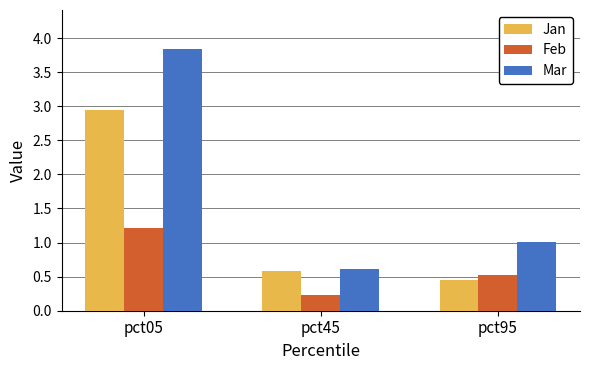

How many groups of bars are there?

3